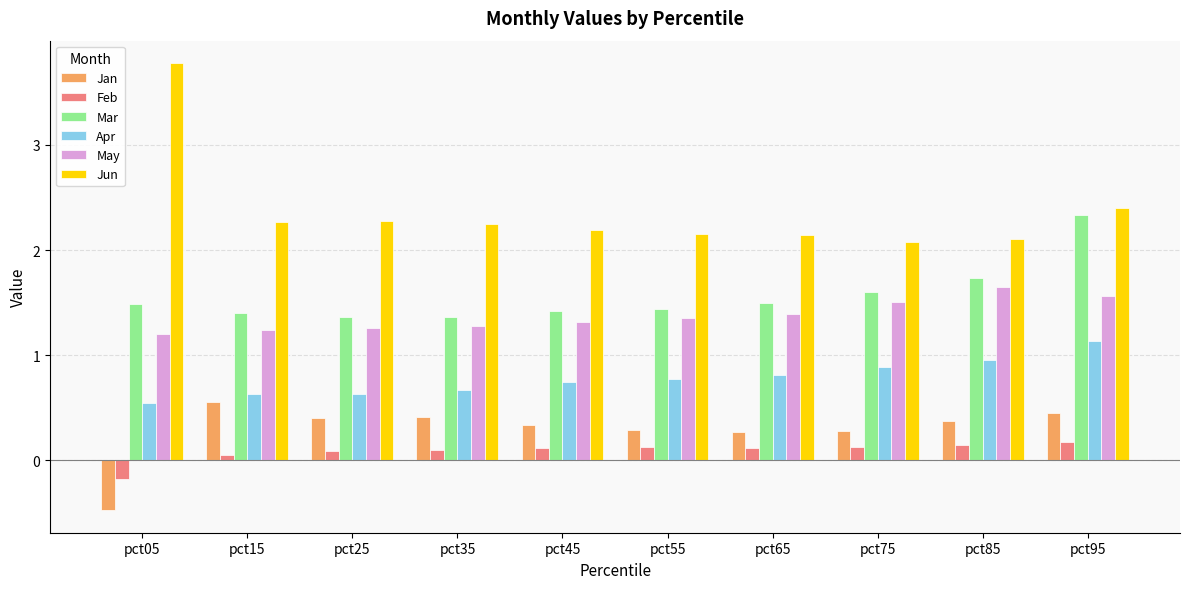

What is the lowest value of the Jun series?

2.1